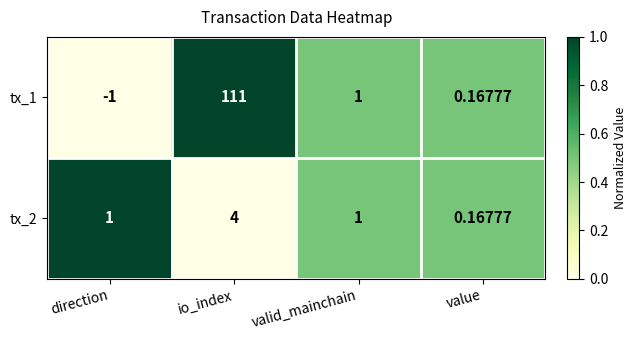

Which category has the highest value in the tx_2 series?

io_index